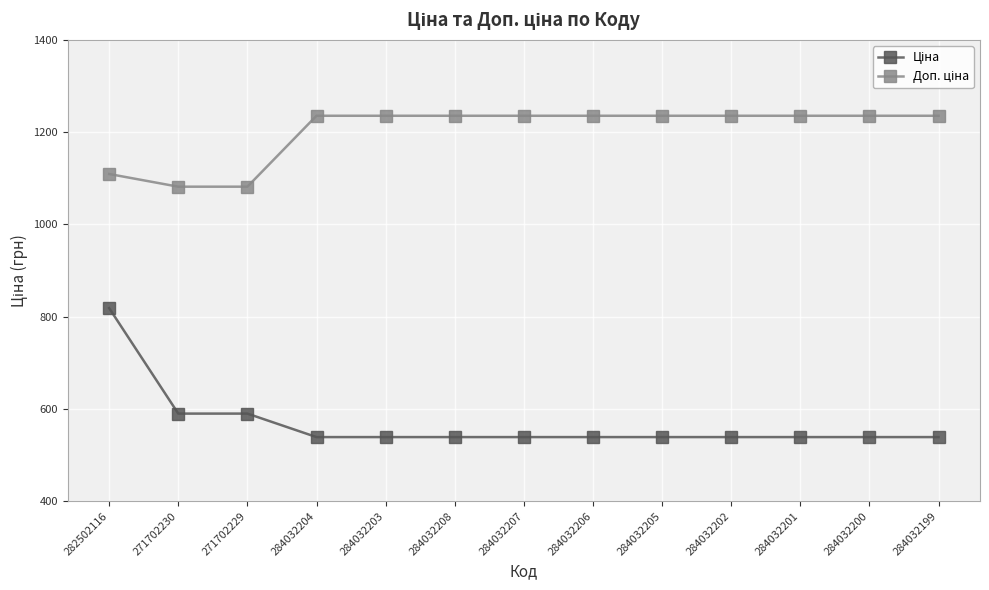

What is the label of the 4th point from the left?

284032204